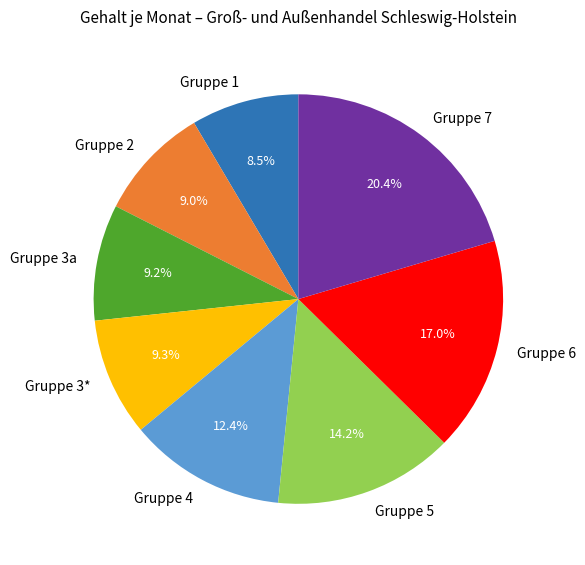

Approximately how many times larger is the value at Gruppe 2 compared to Gruppe 3*?

1.0